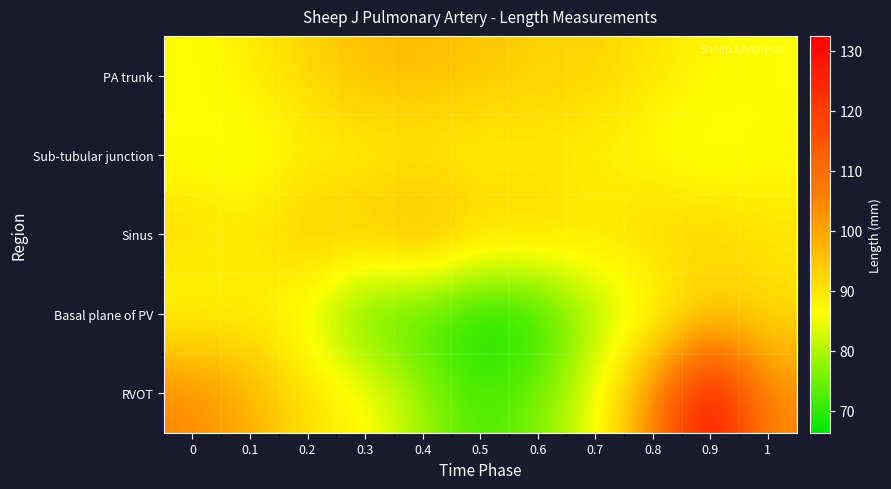

Which series has the largest range (max minus min)?

RVOT